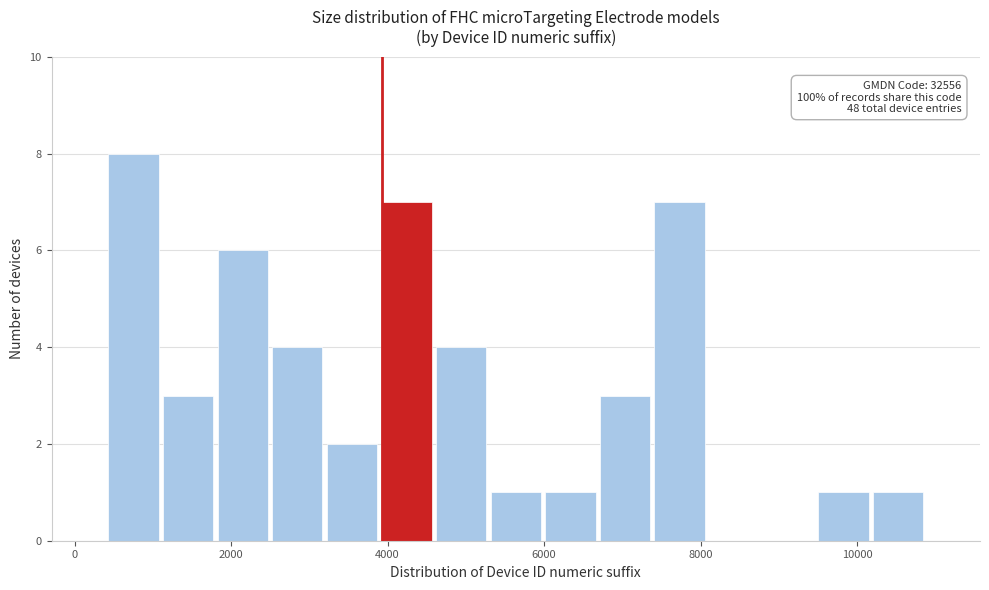

Around what value on the x-axis is the tallest bar? Give the approximate position of its centre, as read against the axis.

800